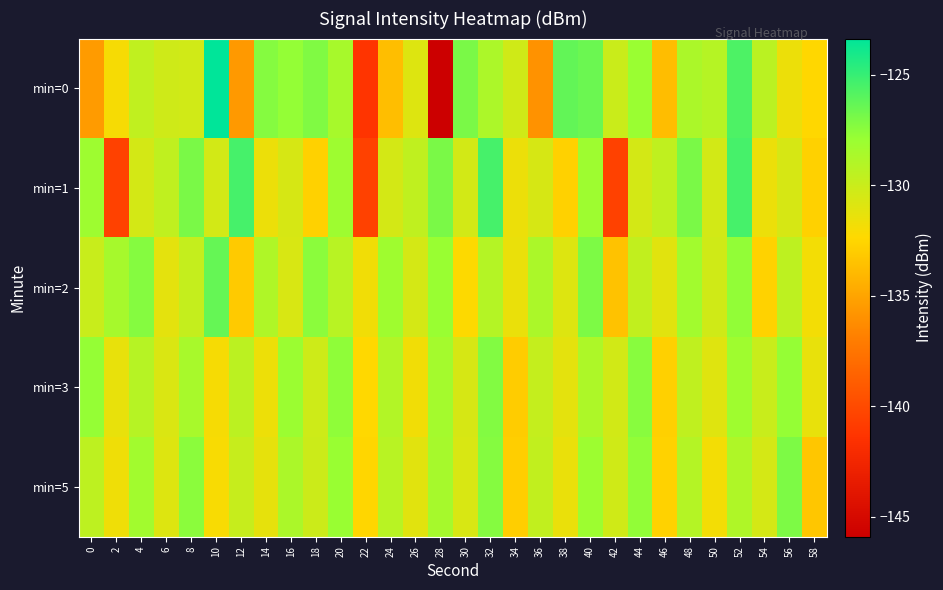

At which category is the sum across all series the highest?

52